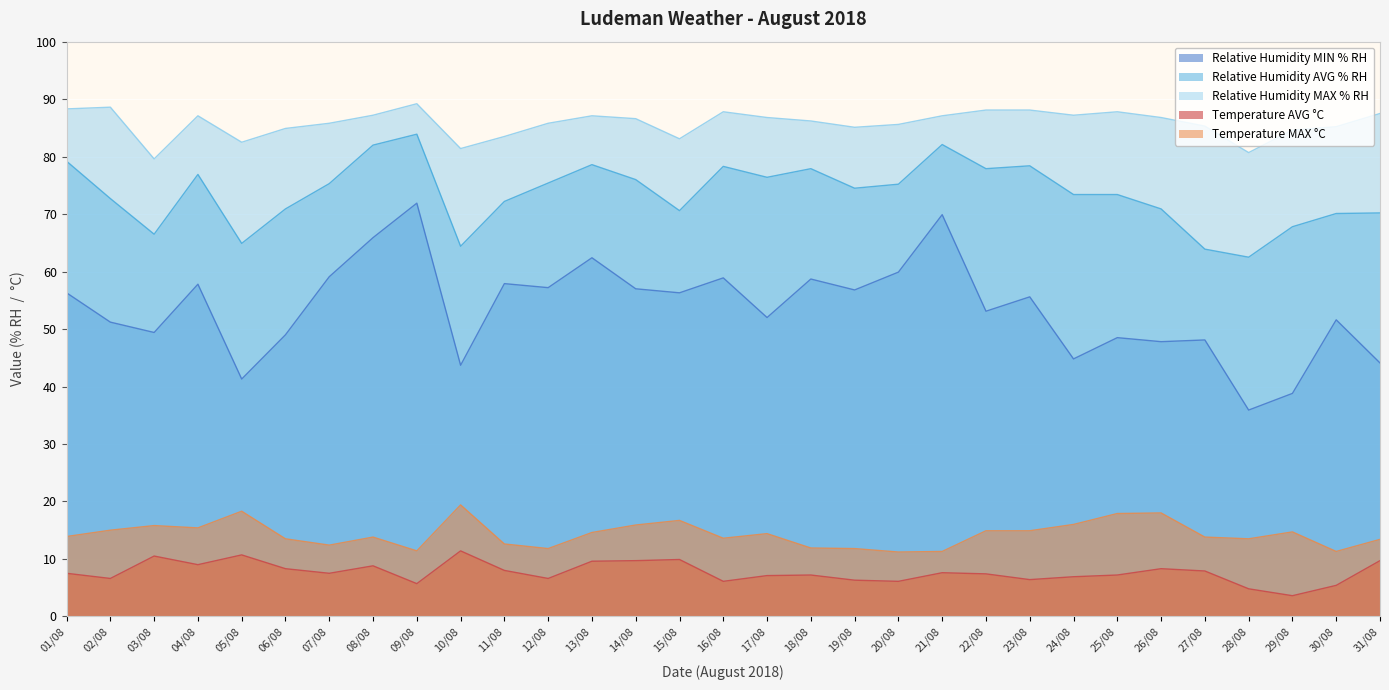

True or false: Temperature AVG °C and Relative Humidity MIN % RH cross at least once.

False